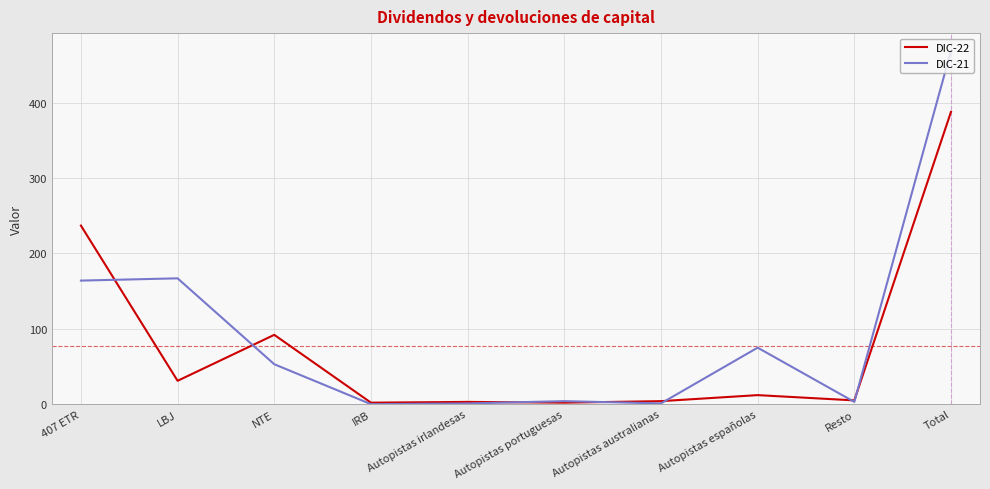

Read the DIC-21 value at Autopistas portuguesas.

4